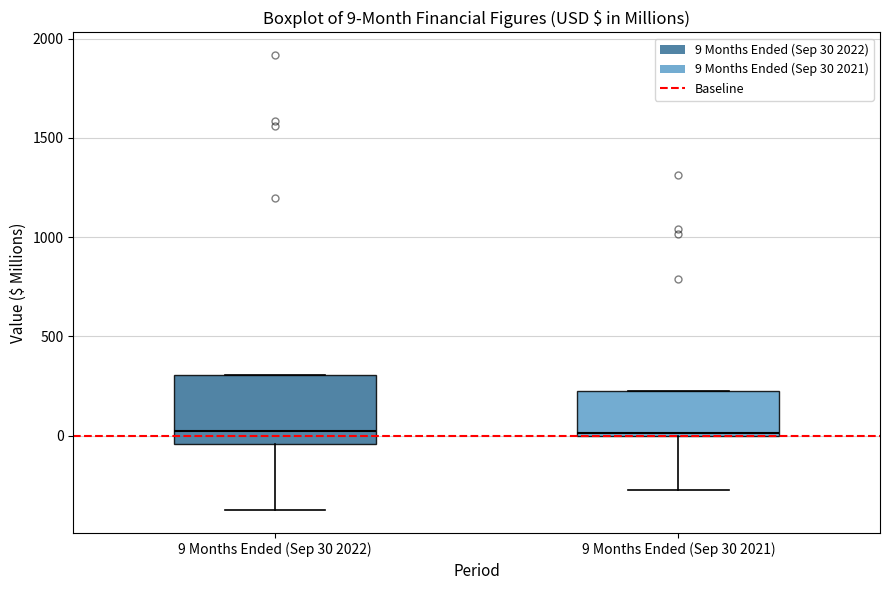

Comparing the boxes themselves (not the whiskers), which one is the tallest?

9 Months Ended (Sep 30 2022)